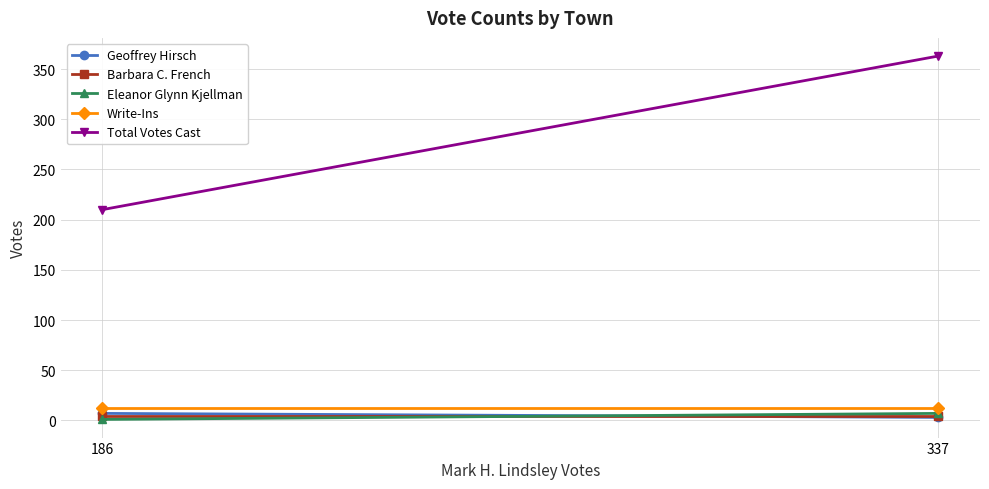

How many lines are shown in the chart?

5